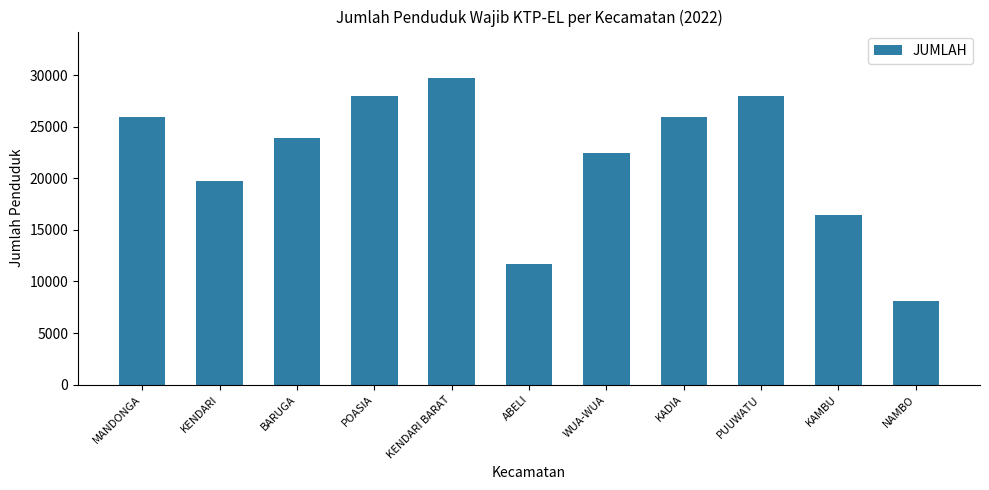

True or false: the data shows 38079 at BARUGA.

False